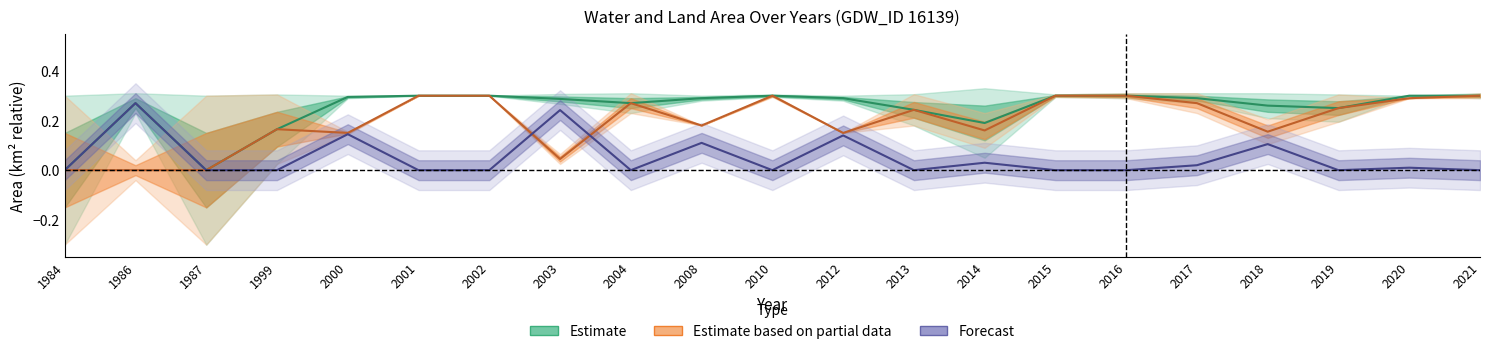

At which label is waterArea closest to 0?

1984